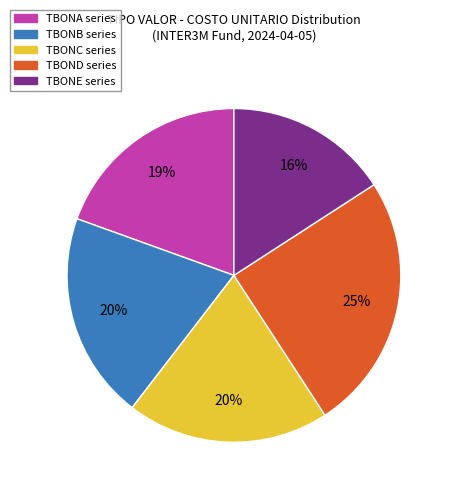

Is there any slice that represents more than half of the pie?

No